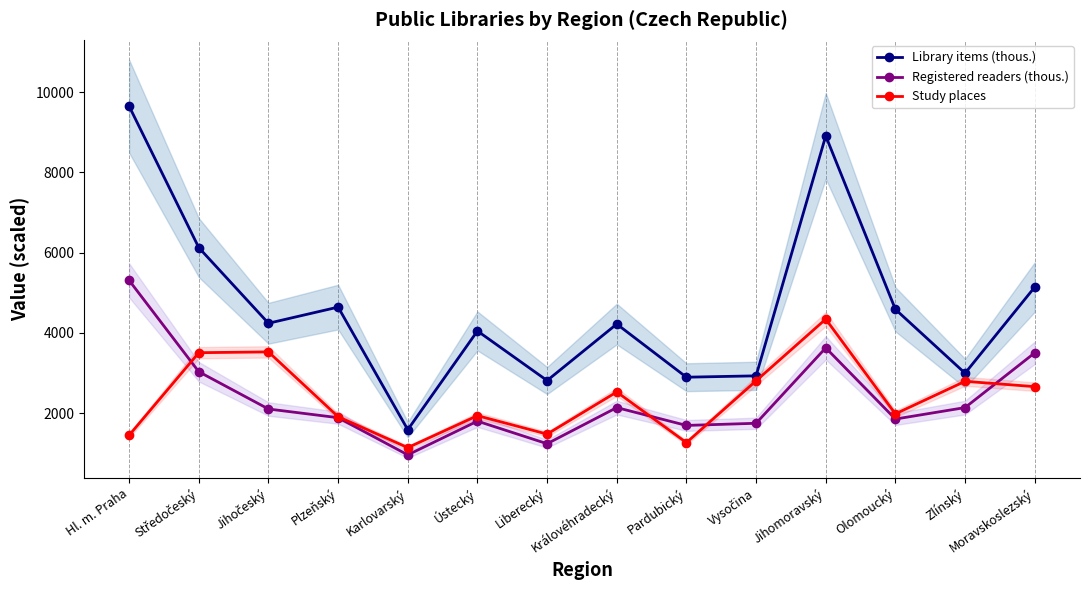

Rank the categories by Study places value from highest to lowest.

Jihomoravský, Jihočeský, Středočeský, Vysočina, Zlínský, Moravskoslezský, Královéhradecký, Olomoucký, Ústecký, Plzeňský, Liberecký, Hl. m. Praha, Pardubický, Karlovarský